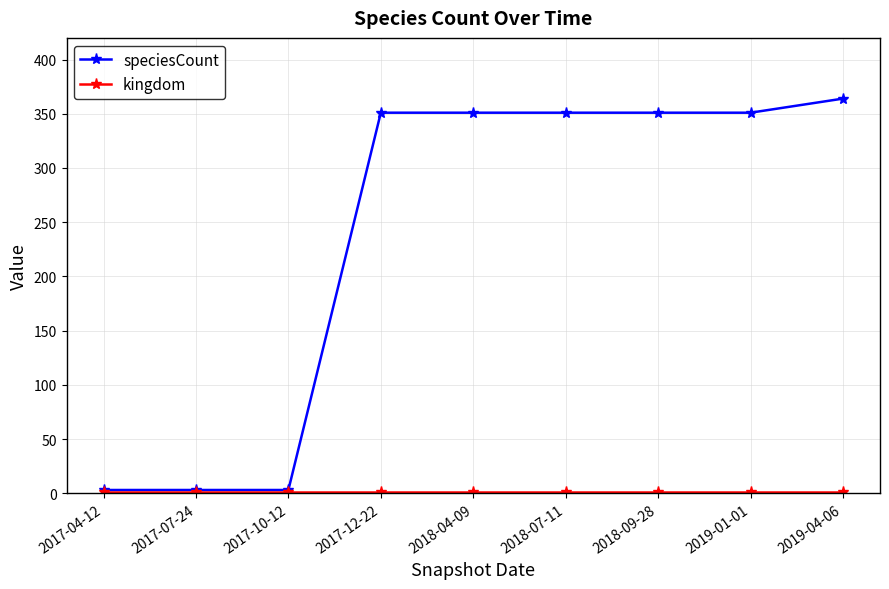

Which series has the widest spread of values?

speciesCount